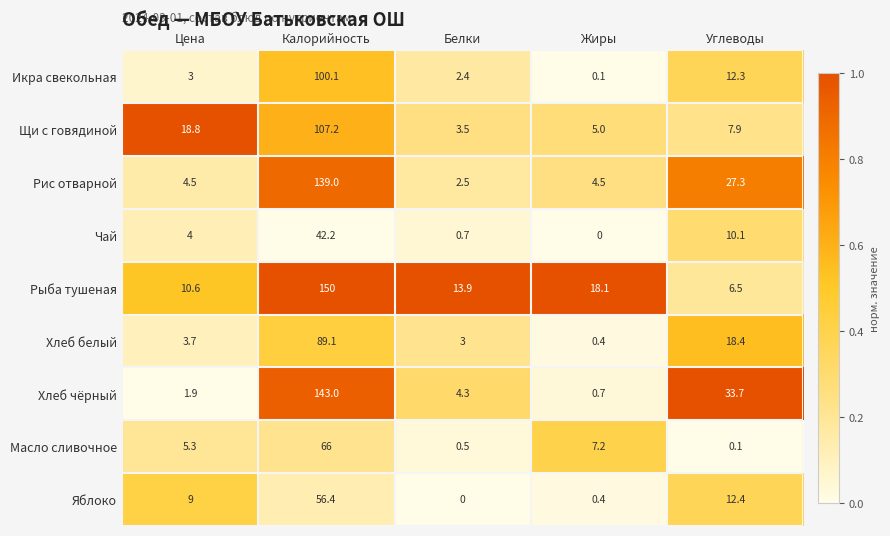

What is the greatest value displayed?

150.0